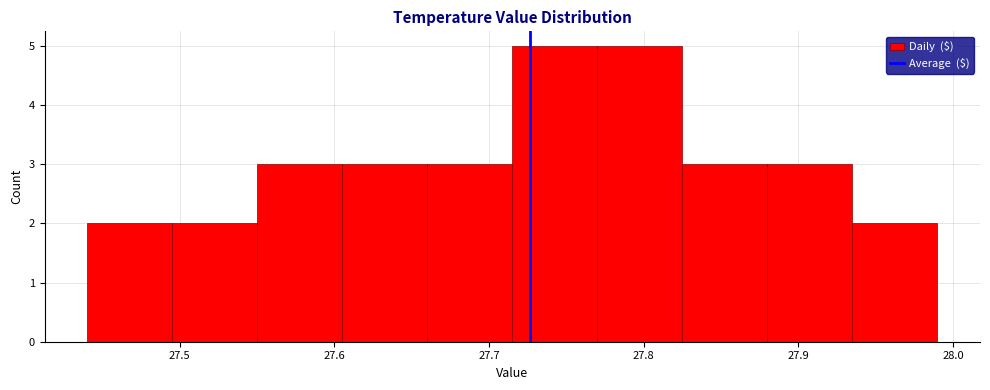

Reading left to right, transcribe this chart: for each bar, give the range it covers on the x-axis and its height. Neither the bar edges nor the heights are printed on the chart, so give them approximately, as read against the axes.

27.440 to 27.495: 2
27.495 to 27.550: 2
27.550 to 27.605: 3
27.605 to 27.660: 3
27.660 to 27.715: 3
27.715 to 27.770: 5
27.770 to 27.825: 5
27.825 to 27.880: 3
27.880 to 27.935: 3
27.935 to 27.990: 2